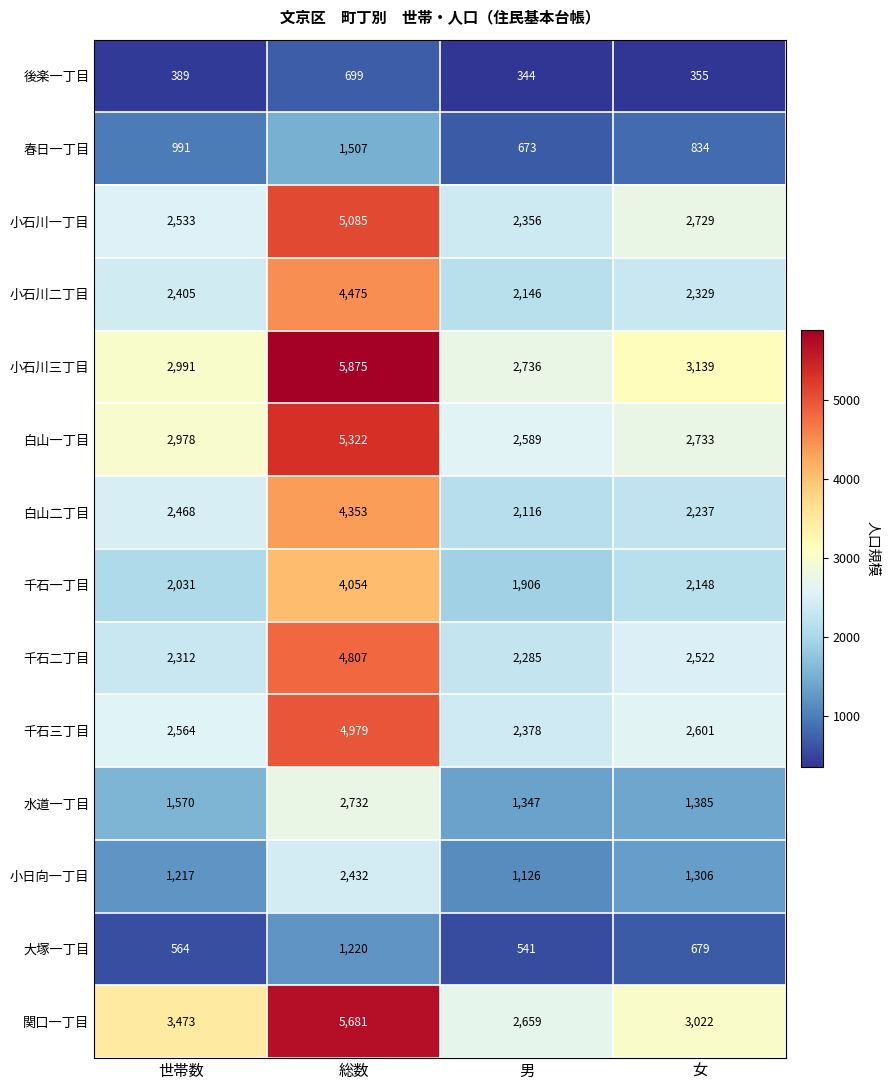

What is the sum of the 小日向一丁目 values at 世帯数 and 男?

2343